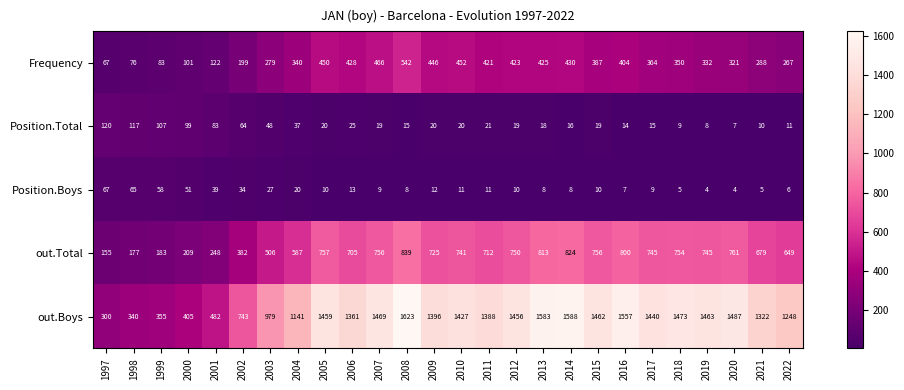

How many data points in Frequency are less than 364?

13